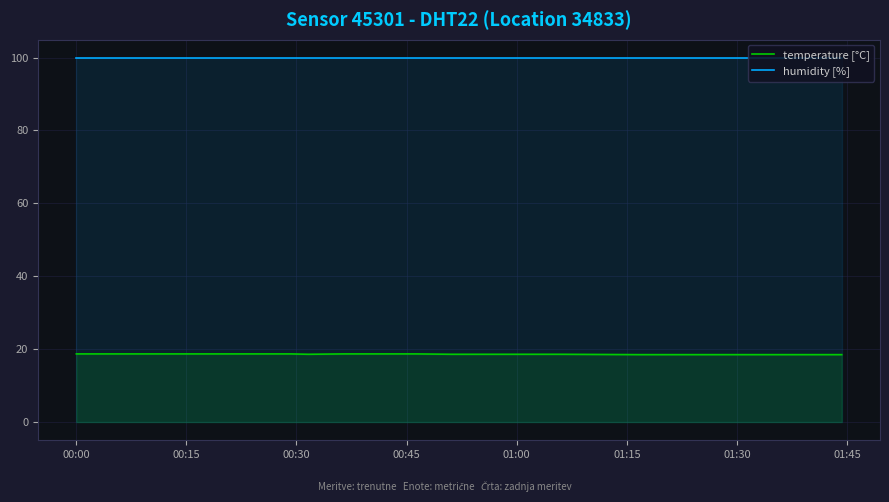

What is the smallest value displayed?

18.5